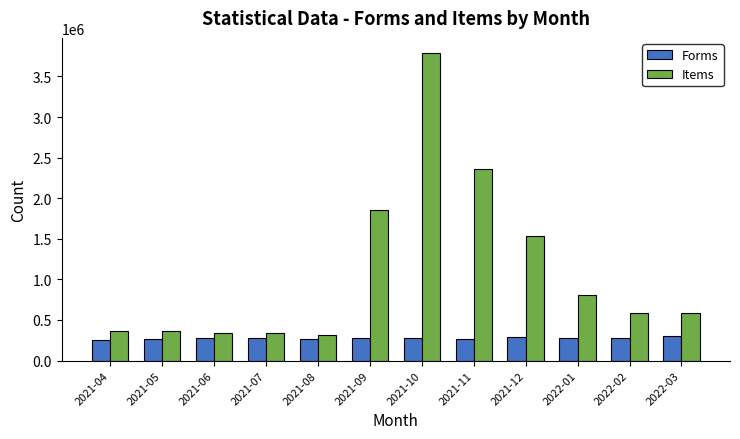

The Forms series shows 279885 at 2021-07. True or false?

True